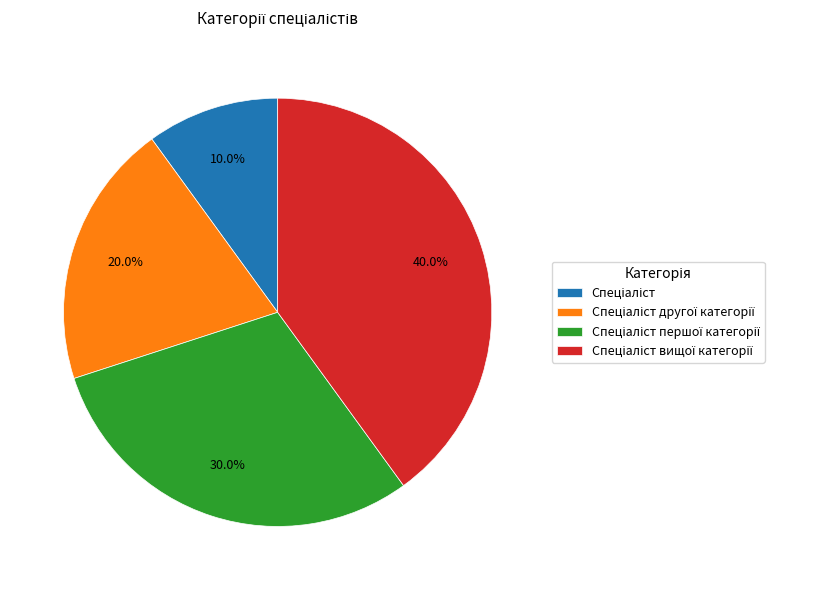

Is there a majority slice in this chart?

No